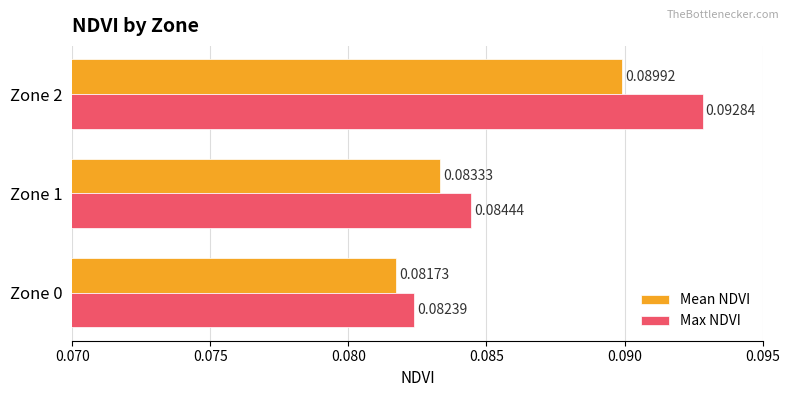

Count the Mean NDVI values in the range 0 to 1.

3